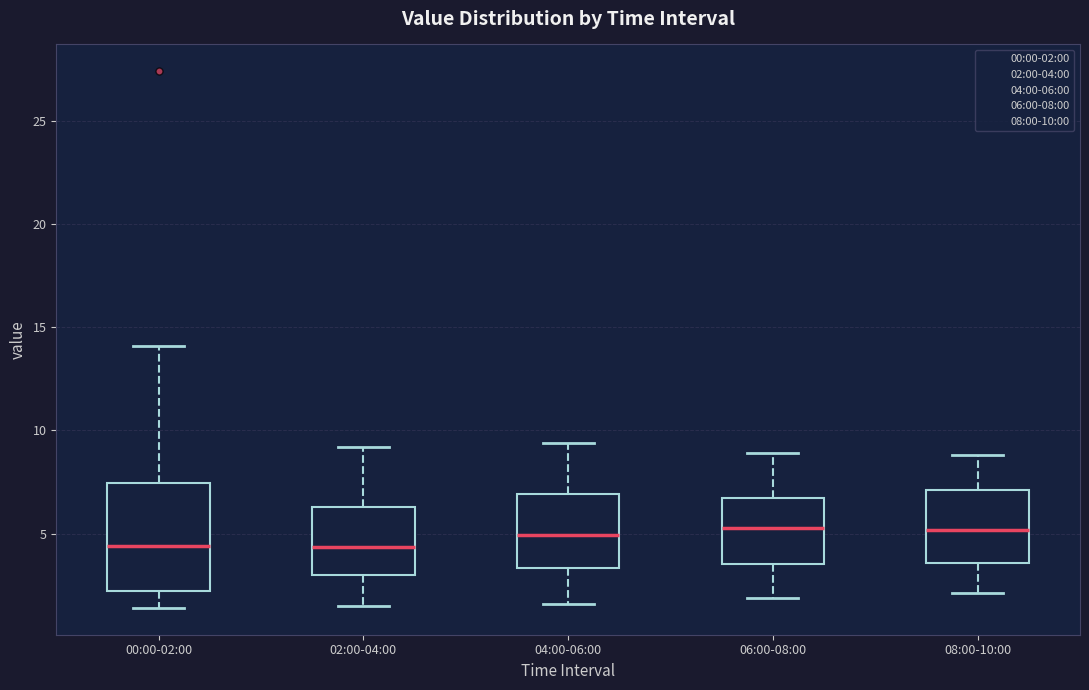

Reading left to right, read every box against the y-axis: the position of its median line, the range the box covers, and the ends of its whiskers. The values are not printed on the chart, so give them approximately, as read against the axis.

00:00-02:00: median 4.5, box 2.0 to 7.5, whiskers 1.5 to 14.0
02:00-04:00: median 4.5, box 3.0 to 6.5, whiskers 1.5 to 9.0
04:00-06:00: median 5.0, box 3.5 to 7.0, whiskers 1.5 to 9.5
06:00-08:00: median 5.5, box 3.5 to 6.5, whiskers 2.0 to 9.0
08:00-10:00: median 5.0, box 3.5 to 7.0, whiskers 2.0 to 9.0